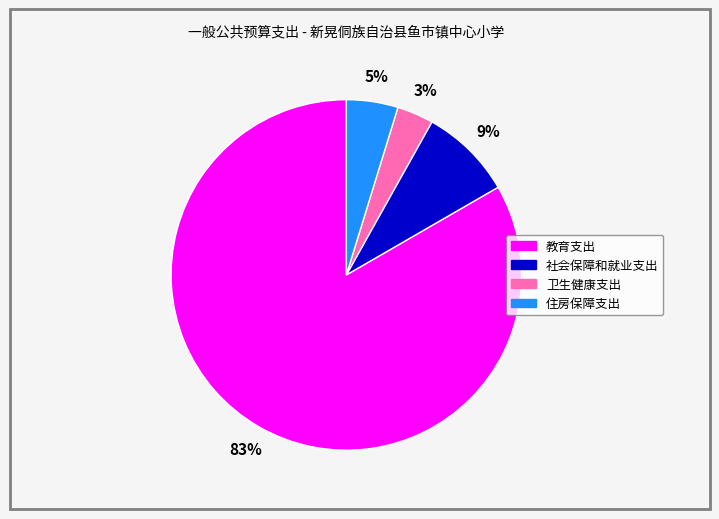

What percentage is the 住房保障支出 slice, to the nearest percent?

5%